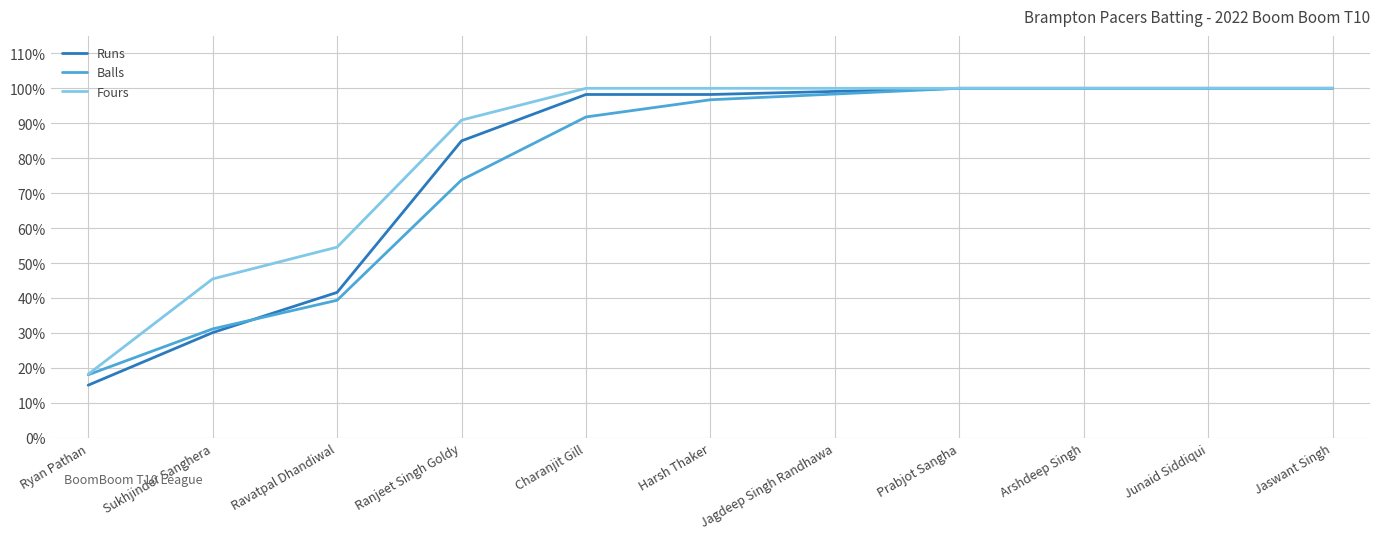

Which series has the largest range (max minus min)?

Runs